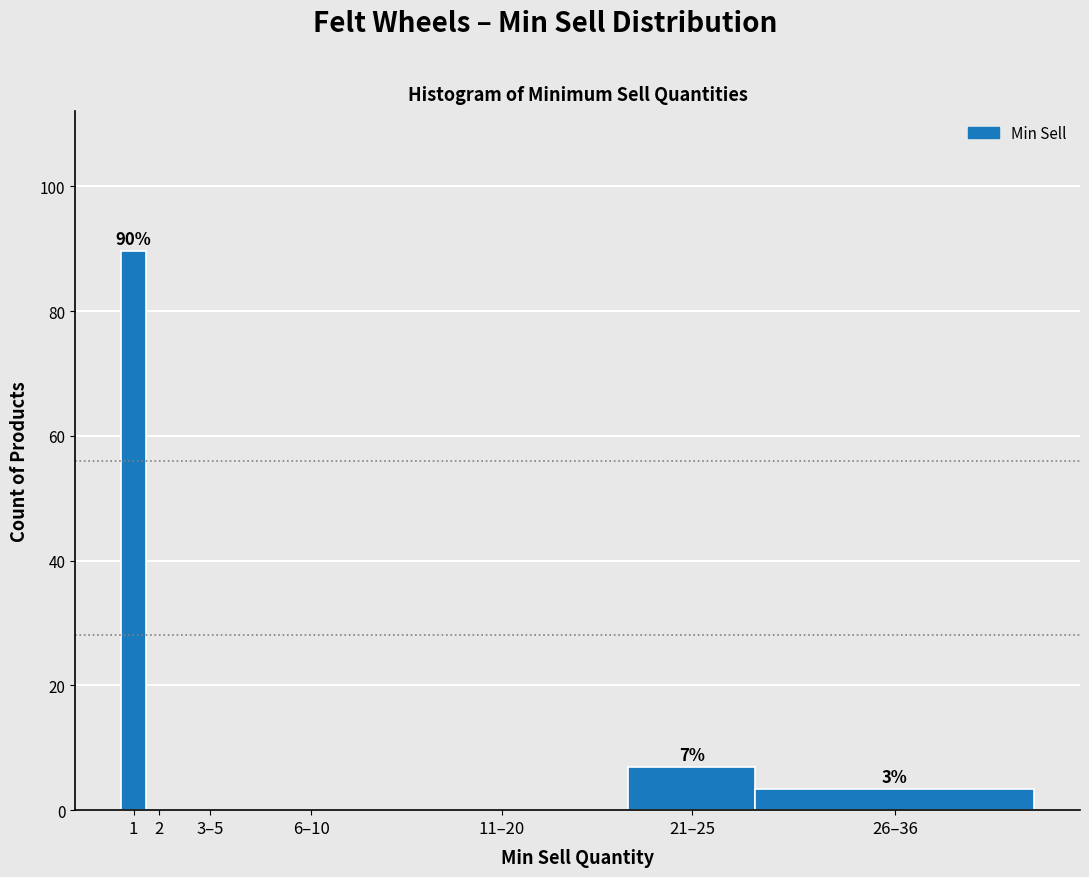

Reading right to left, transcribe all the data shown in this chart.

26–36=3.4	21–25=6.9	11–20=0.0	6–10=0.0	3–5=0.0	2=0.0	1=89.7